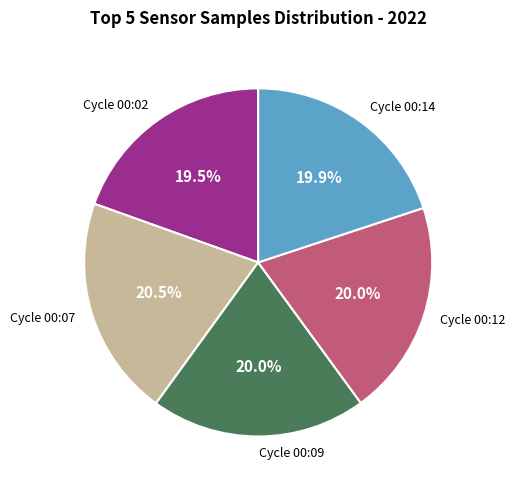

Count the number of slices in the pie.

5